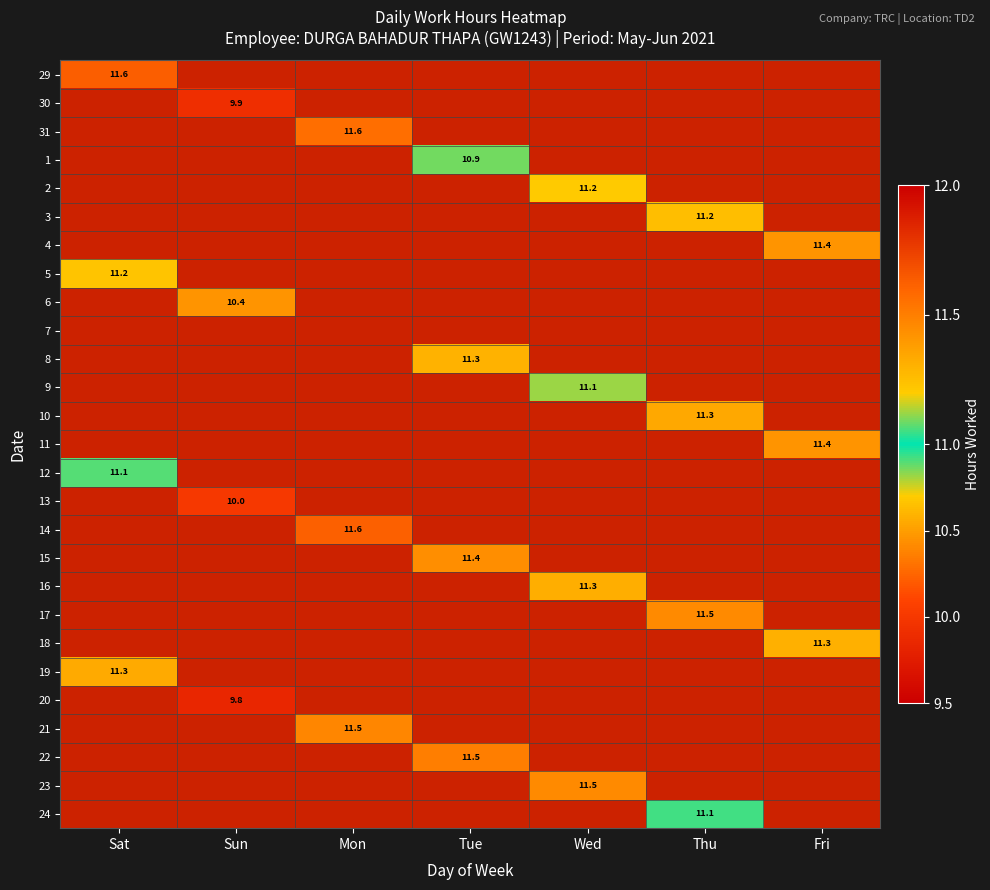

At which category is the sum across all series the highest?

Sat